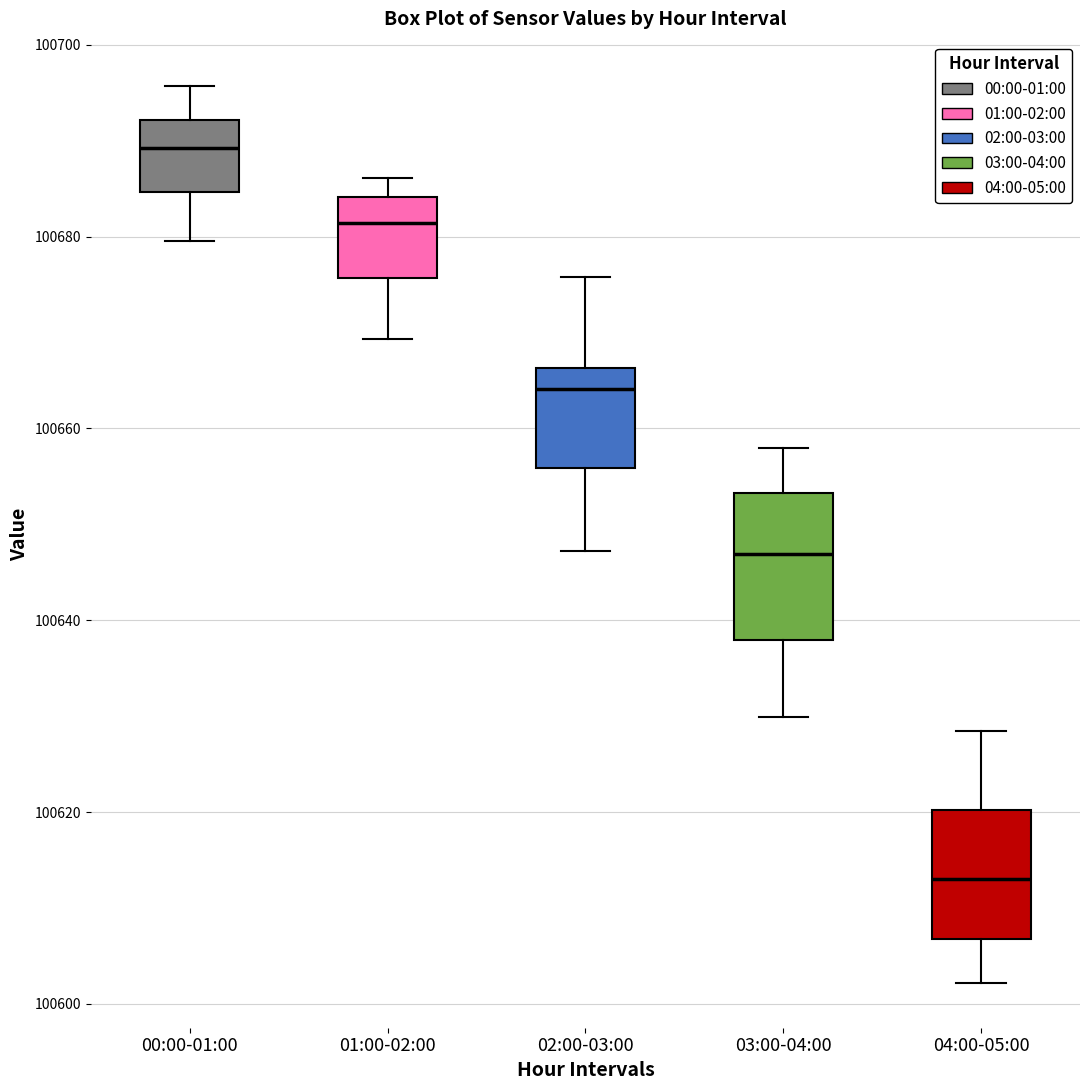

Which box has the lowest median line?

04:00-05:00